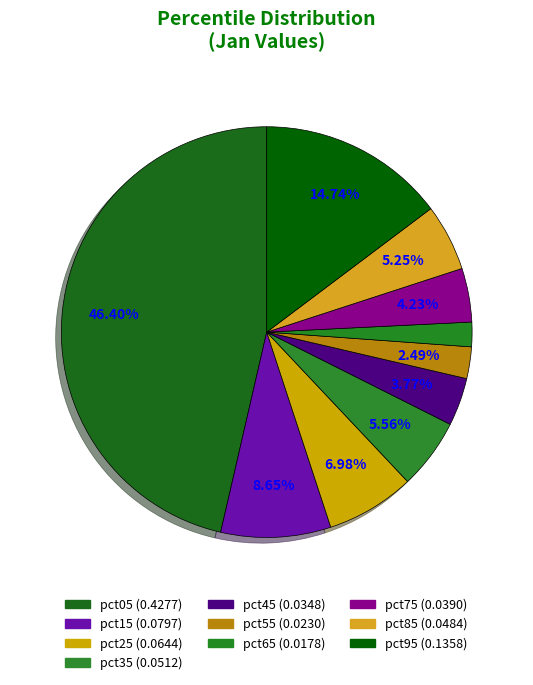

To the nearest percent, what portion does pct45 represent?

4%